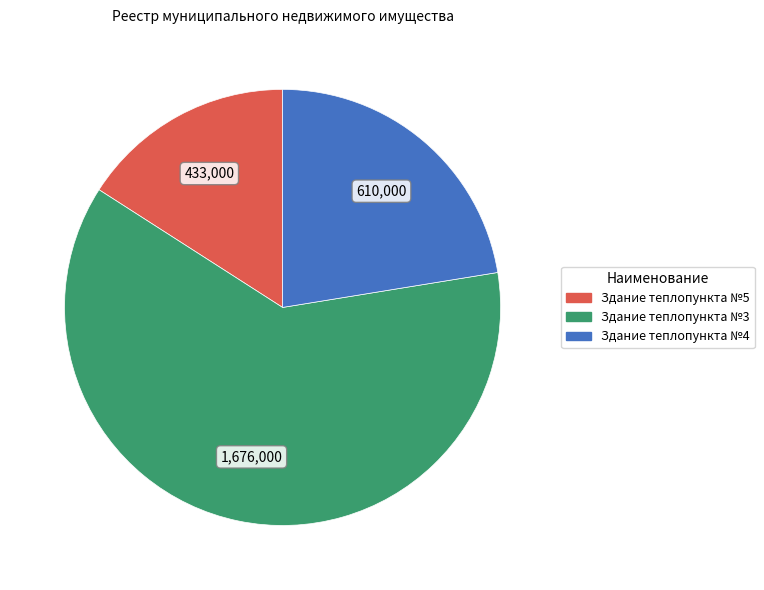

Which category has the biggest portion of the pie?

Здание теплопункта №3